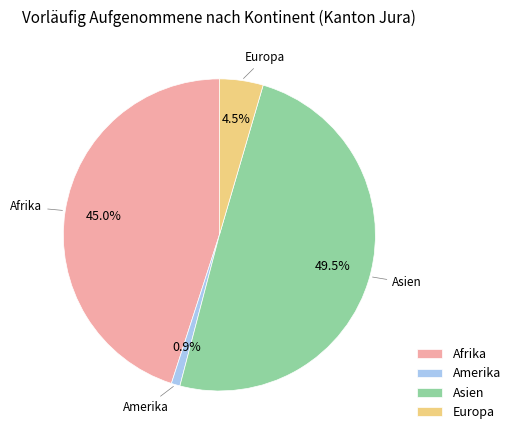

Between Afrika and Europa, which is larger?

Afrika